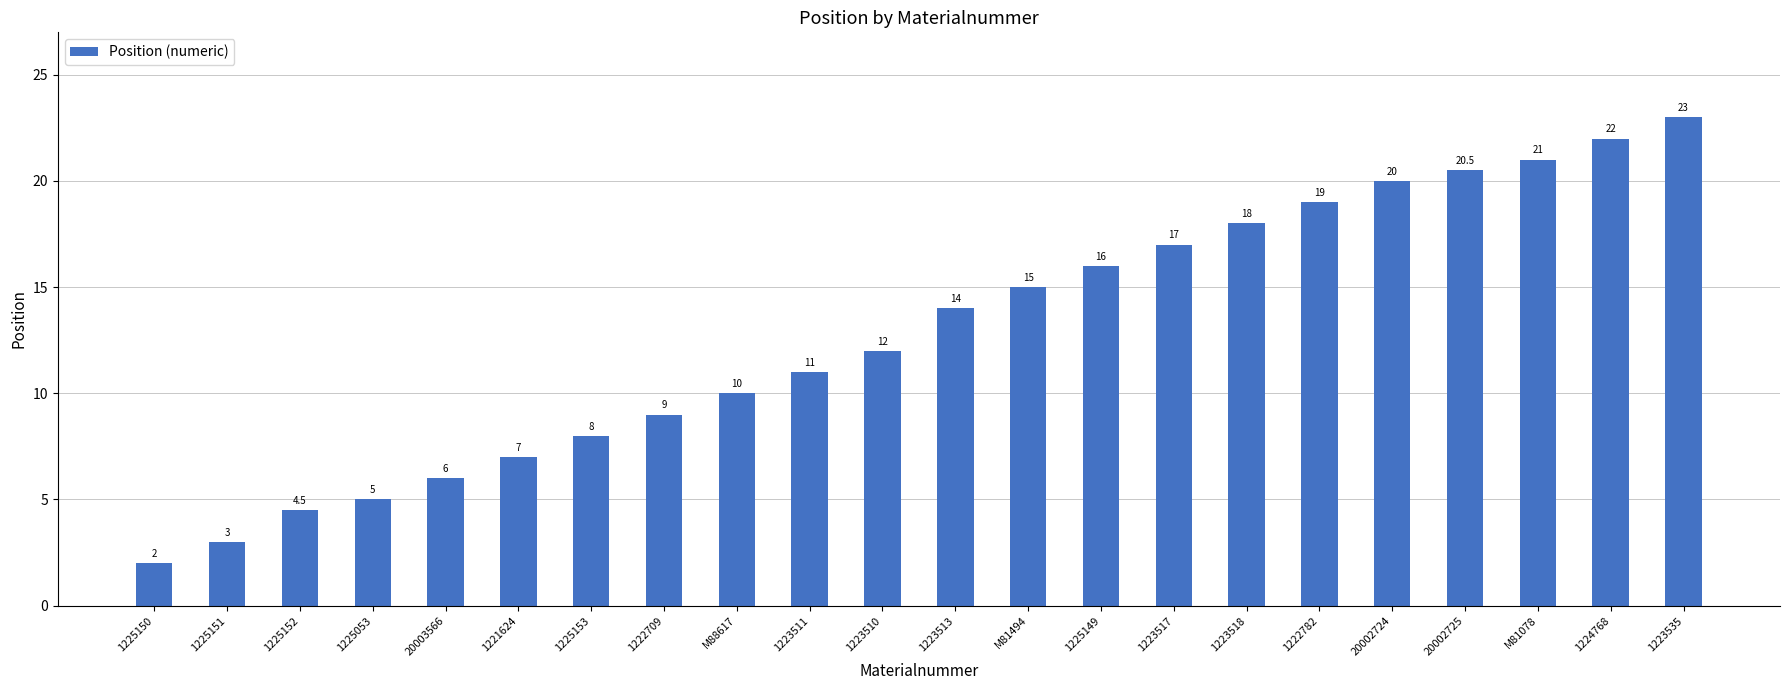

Does the chart contain any negative values?

No